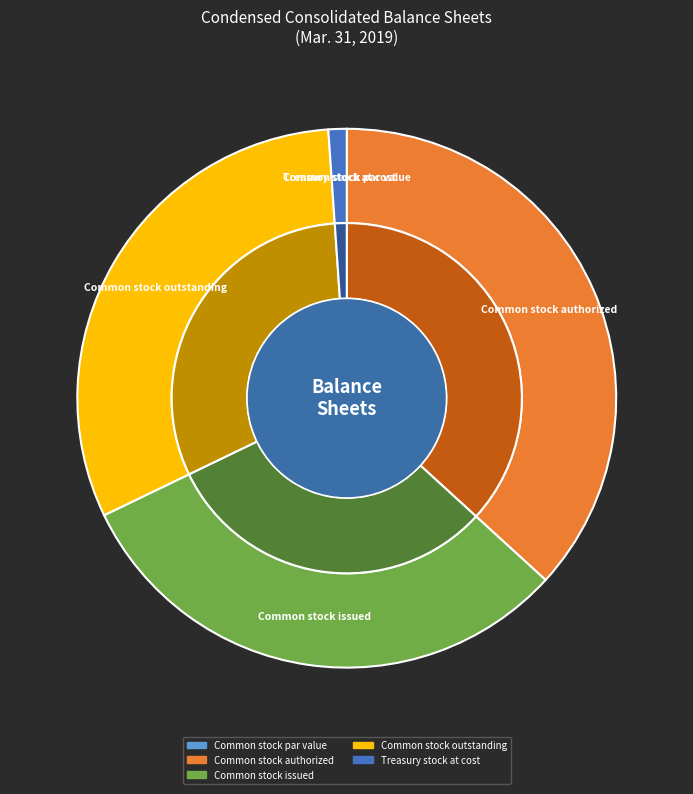

Rank the categories by value from highest to lowest.

Common stock authorized, Common stock issued, Common stock outstanding, Treasury stock at cost, Common stock par value